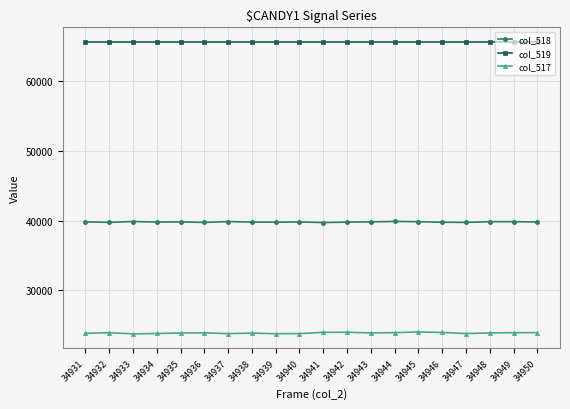

List the series in order of their overall mean, lowest first.

col_517, col_518, col_519